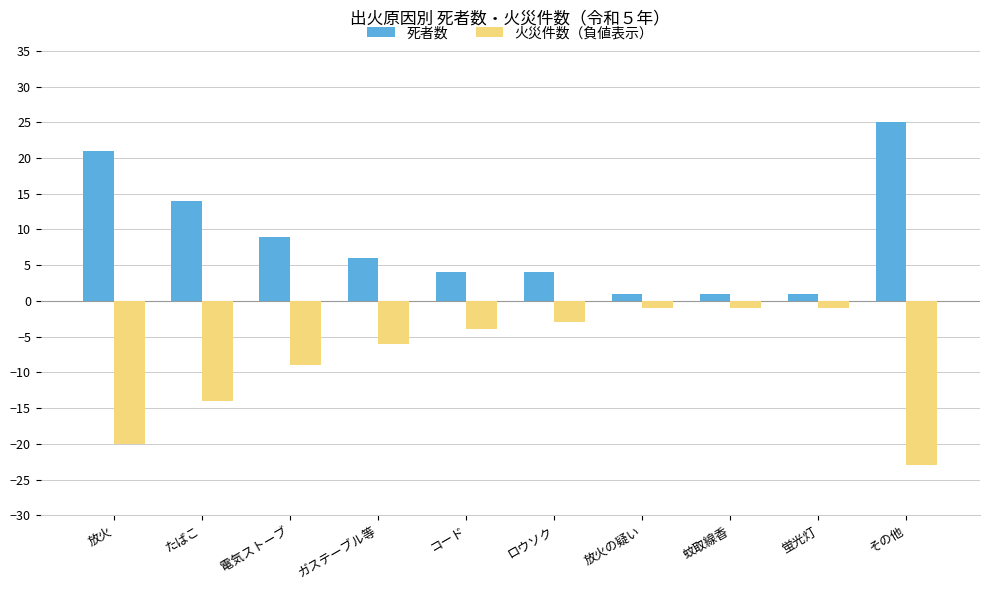

Reading right to left, extract all data points from this chart.

死者数: 25	1	1	1	4	4	6	9	14	21
火災件数（負値表示）: -23	-1	-1	-1	-3	-4	-6	-9	-14	-20